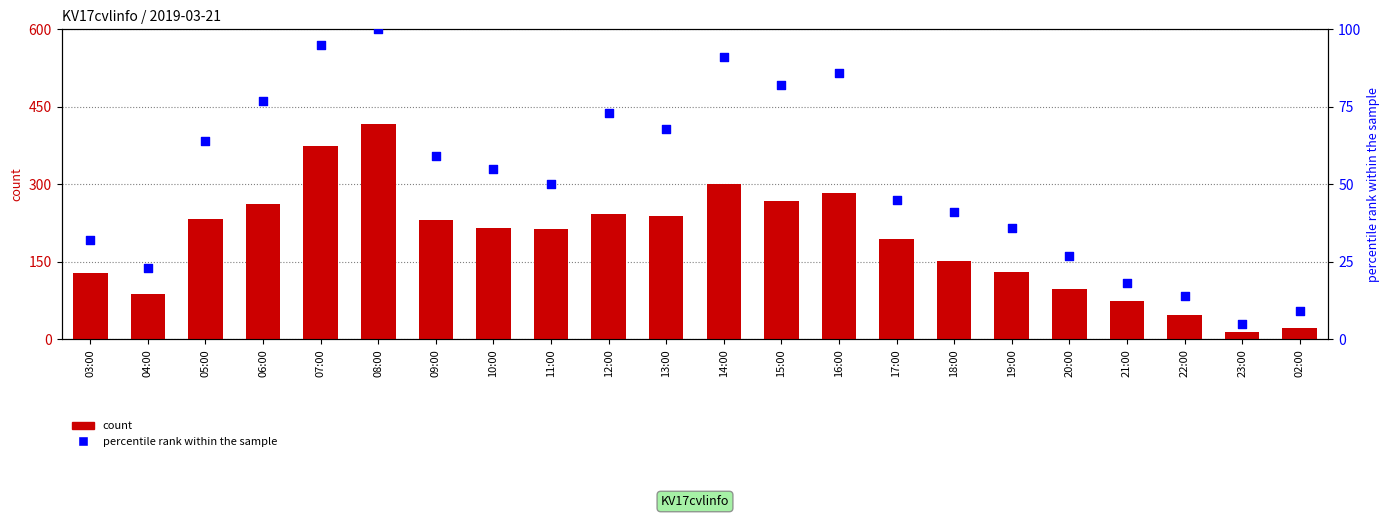

At which category is the sum across all series the highest?

08:00